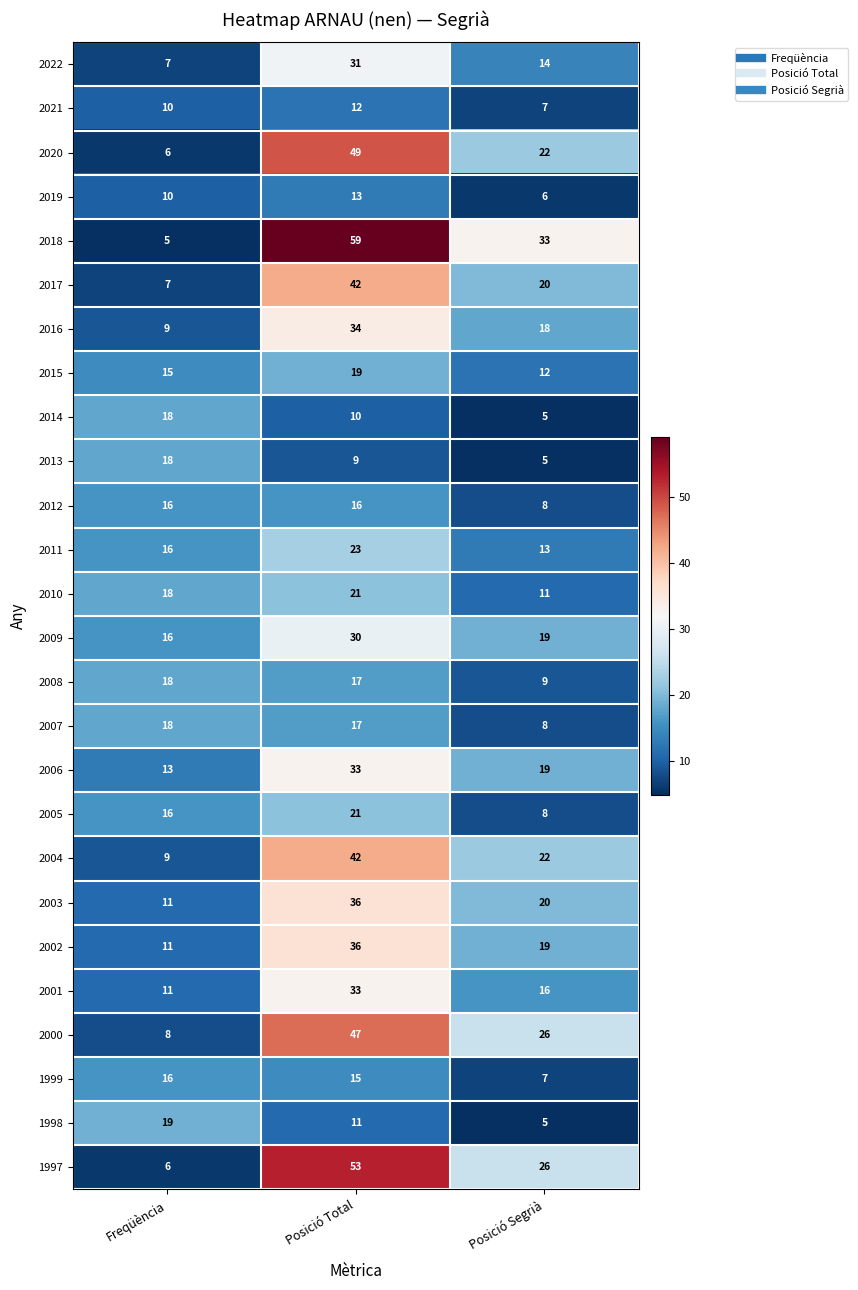

Count the 1998 values in the range 5 to 19.

3